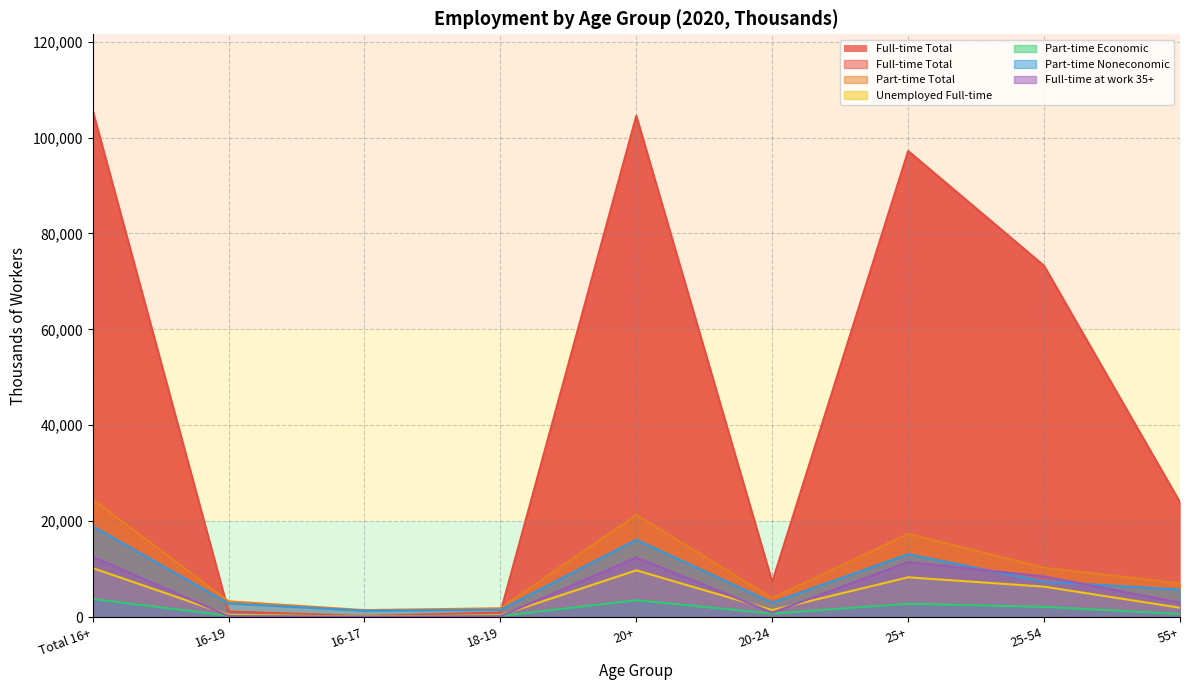

Reading left to right, transcribe all the data shown in this chart.

Full-time Total: 105693	1157	216	942	104536	7330	97206	73262	23943
Part-time Total: 24607	3288	1452	1837	21318	3970	17348	10308	7040
Unemployed Full-time: 10222	467	92	375	9755	1461	8294	6347	1947
Part-time Economic: 3781	268	35	233	3513	728	2785	2132	653
Part-time Noneconomic: 18965	2843	1334	1509	16122	3014	13108	7376	5731
Full-time at work 35+: 12623	201	38	164	12421	935	11487	8467	3020